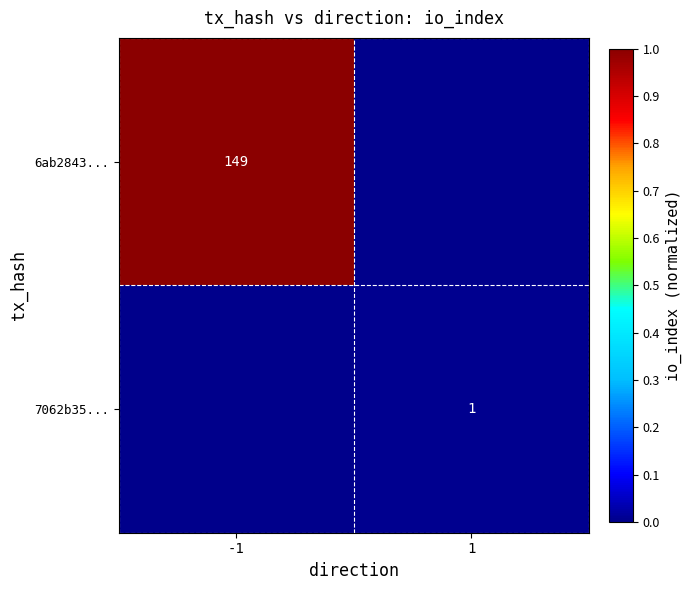

At which category is the sum across all series the highest?

-1